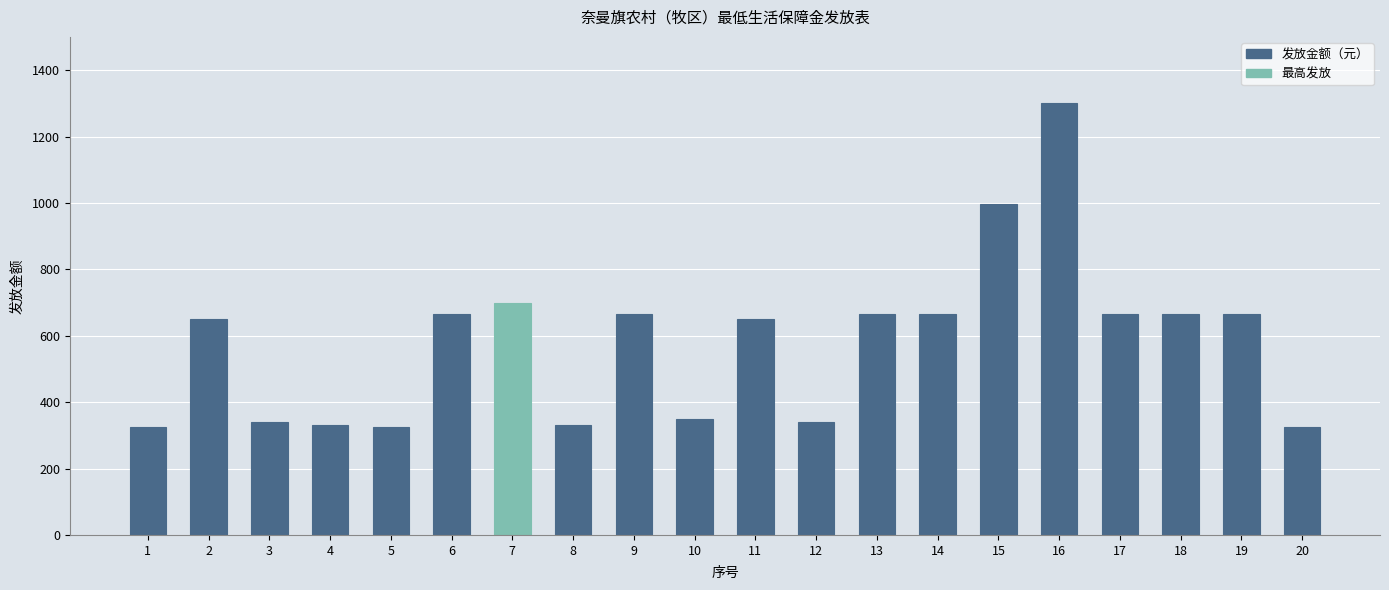

The chart shows a value of 996 at 15. True or false?

True